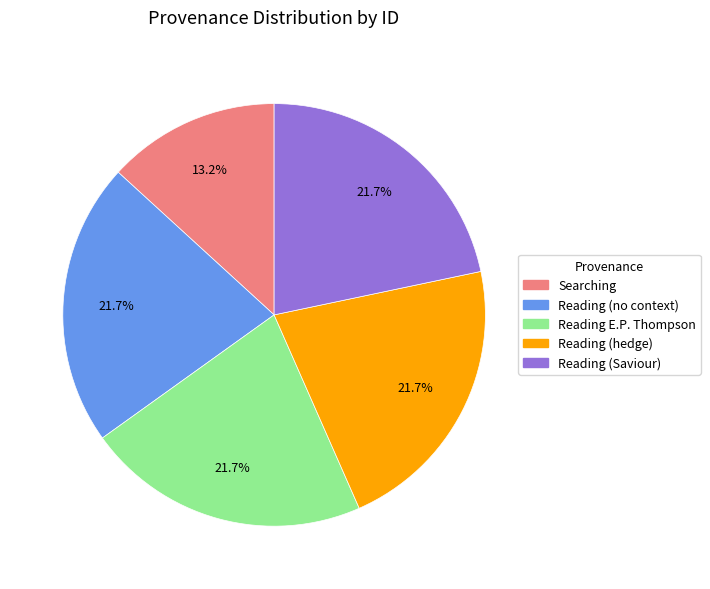

Is the sum of Reading E.P. Thompson and Reading (hedge) greater than half?

No